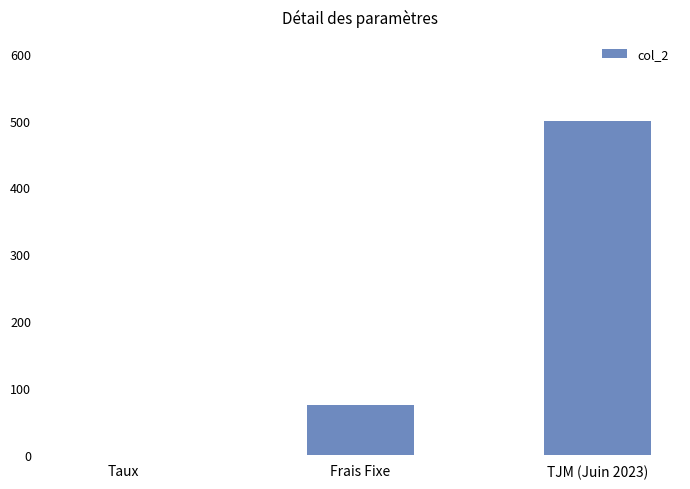

What is the sum of the values at TJM (Juin 2023) and Frais Fixe?

575.0